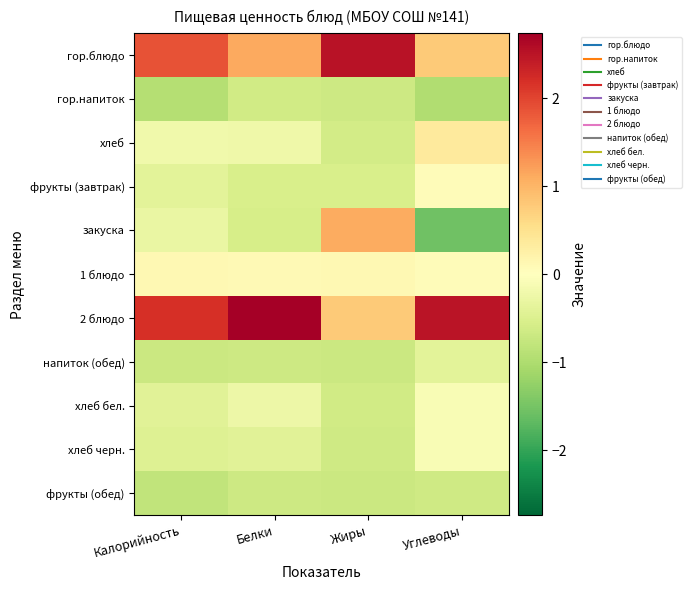

Rank the series at Калорийность from highest to lowest value.

2 блюдо, гор.блюдо, 1 блюдо, хлеб, закуска, фрукты (завтрак), хлеб бел., хлеб черн., напиток (обед), фрукты (обед), гор.напиток